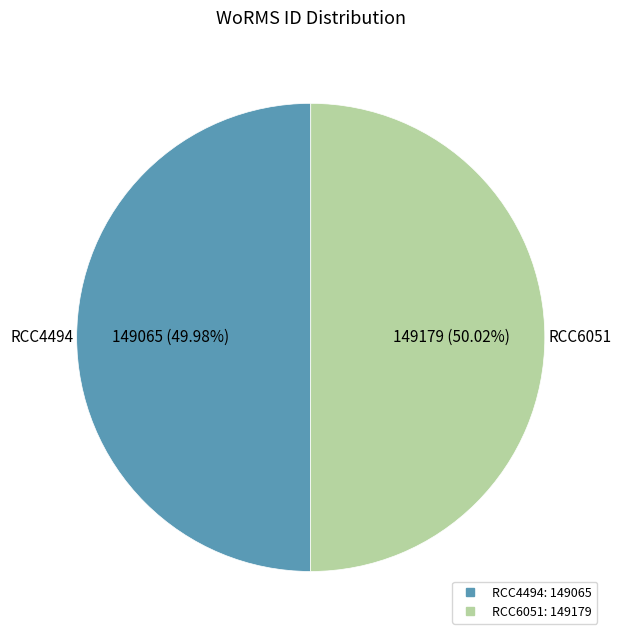

Is there any slice that represents more than half of the pie?

Yes